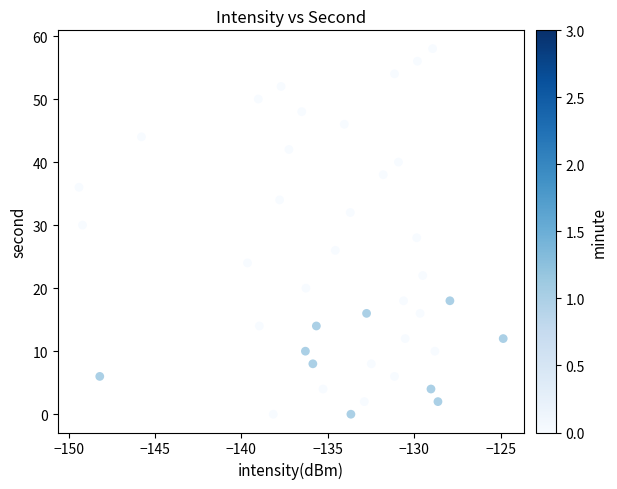

What is the range of Y values (max minus min)?

58